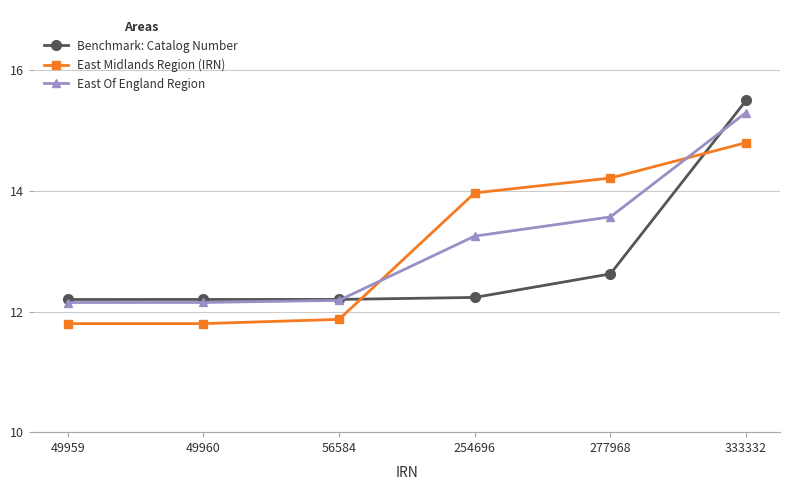

At which label is East Of England Region closest to 13?

254696